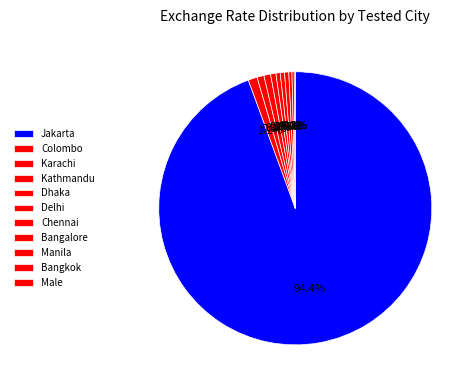

Does Jakarta account for over 50% of the chart?

Yes